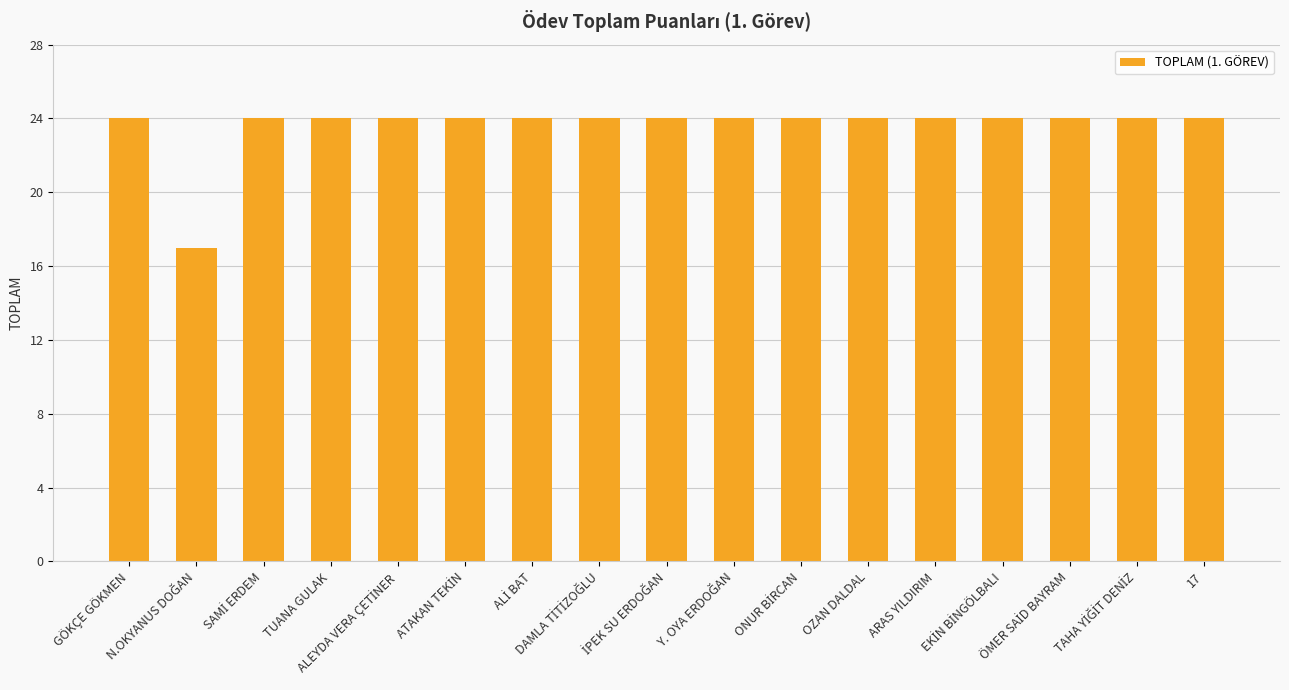

Reading left to right, list all the values displayed in this chart.

24	17	24	24	24	24	24	24	24	24	24	24	24	24	24	24	24